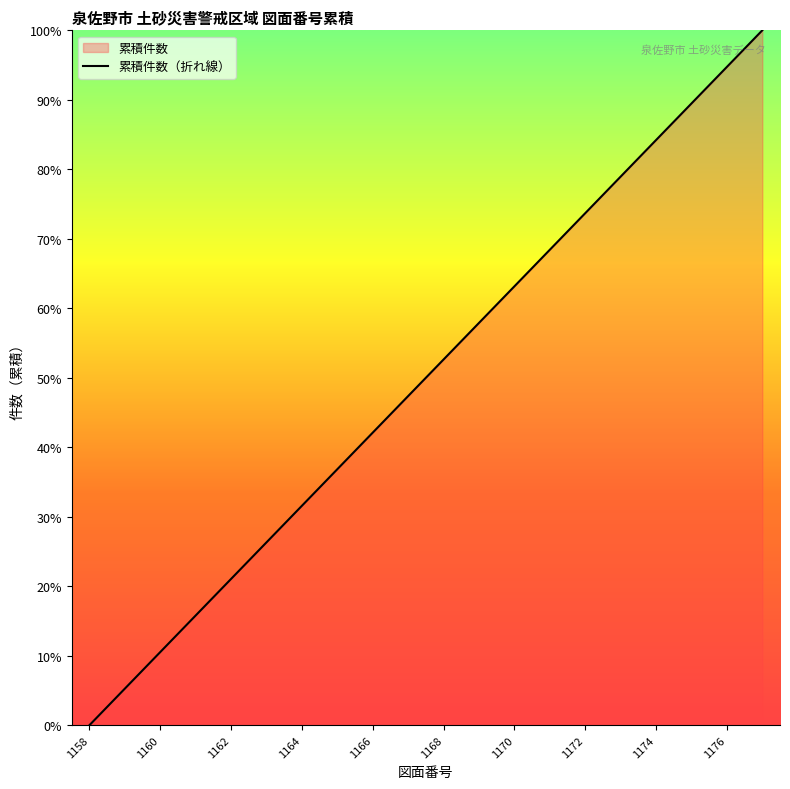

True or false: there are more than 1 points higher than both neighbors.

False